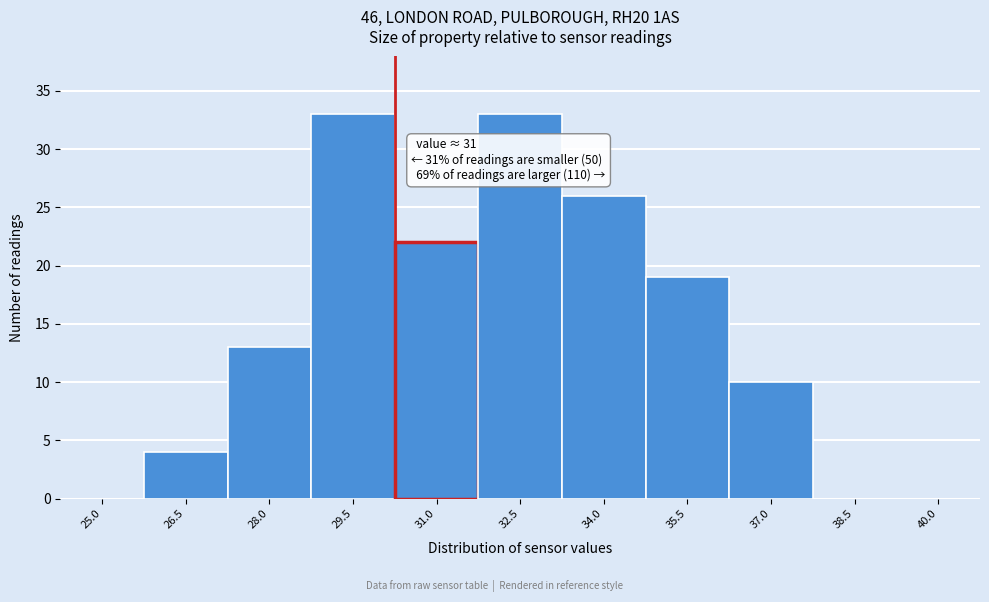

Reading left to right, transcribe all the data shown in this chart.

25.0=0	26.5=4	28.0=13	29.5=33	31.0=22	32.5=33	34.0=26	35.5=19	37.0=10	38.5=0	40.0=0